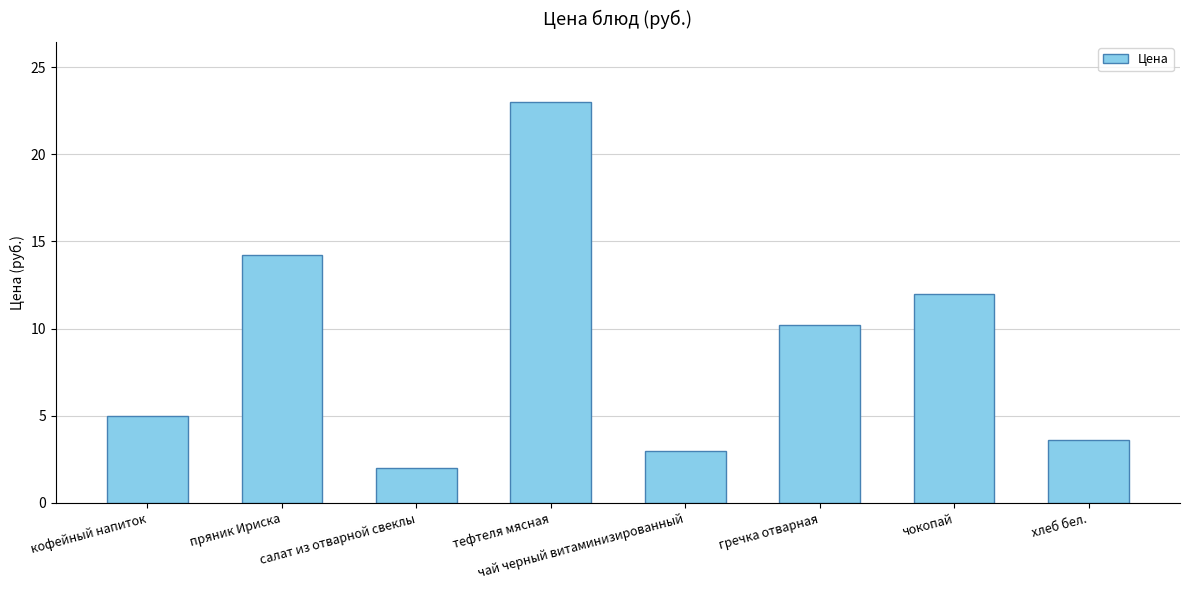

At which category does the chart reach its peak across all series?

тефтеля мясная